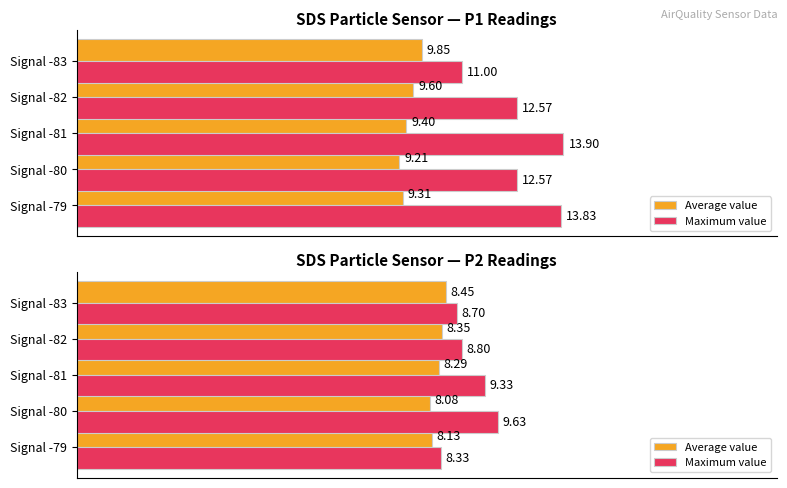

Which series has the largest total across all categories?

Maximum value